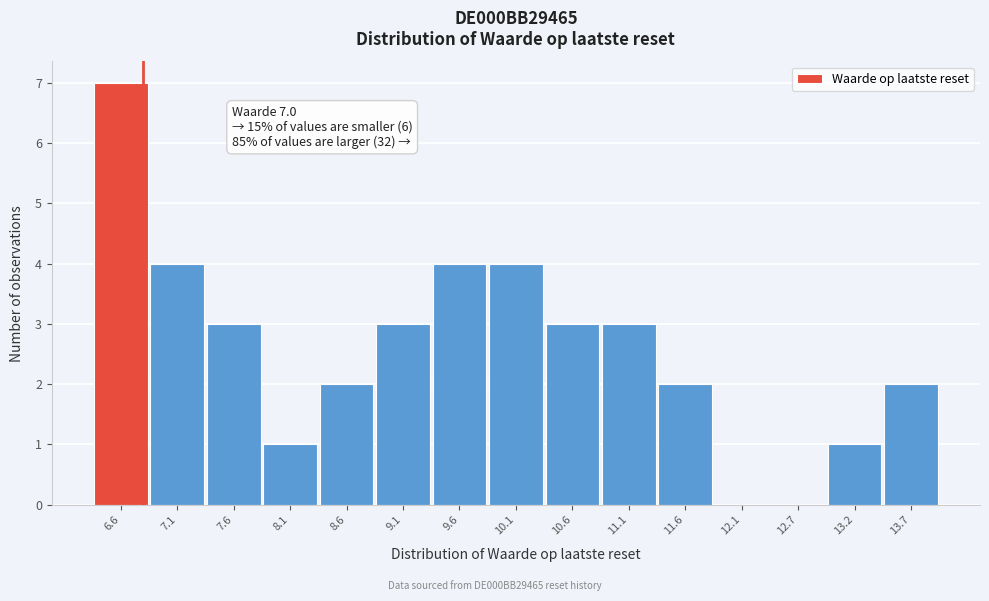

Reading right to left, list all the values displayed in this chart.

13.7=2	13.2=1	12.7=0	12.1=0	11.6=2	11.1=3	10.6=3	10.1=4	9.6=4	9.1=3	8.6=2	8.1=1	7.6=3	7.1=4	6.6=7